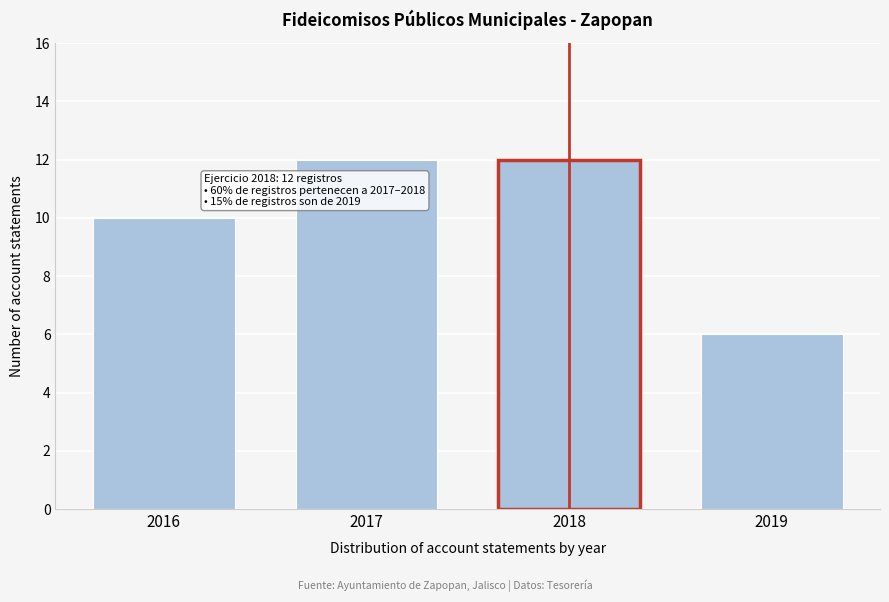

Reading left to right, list all the values displayed in this chart.

2016=10	2017=12	2018=12	2019=6